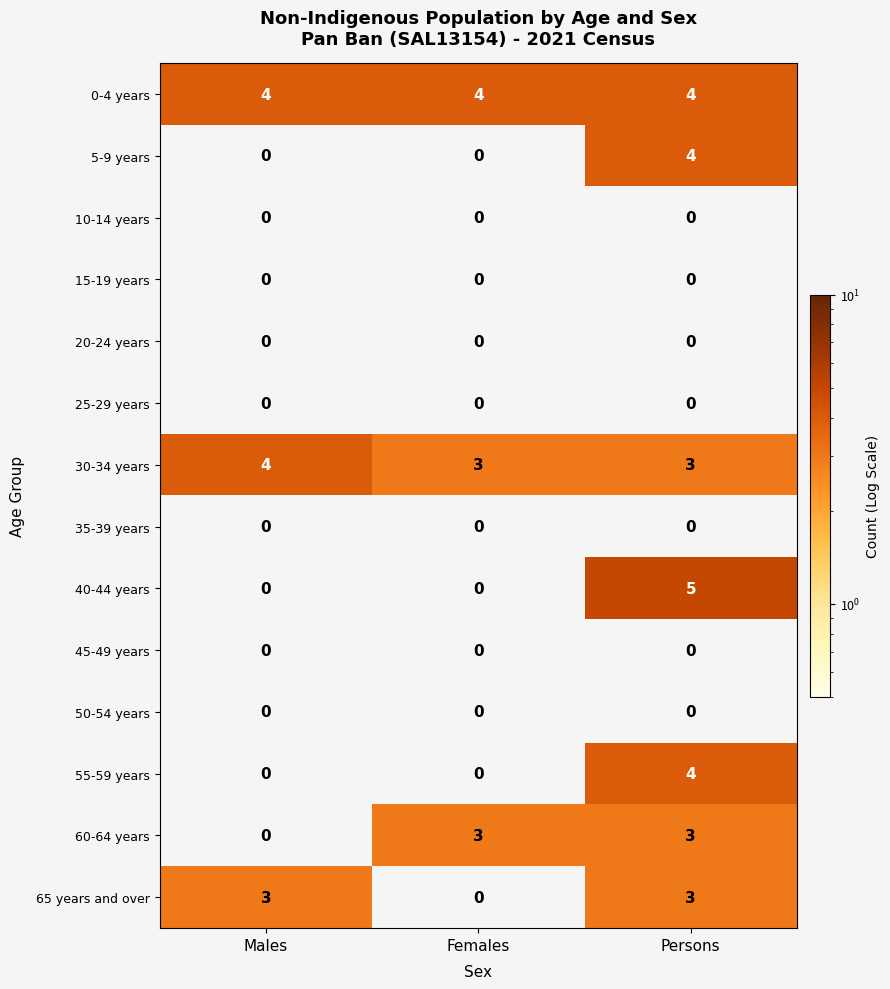

True or false: 60-64 years has a value of 1 at Females.

False